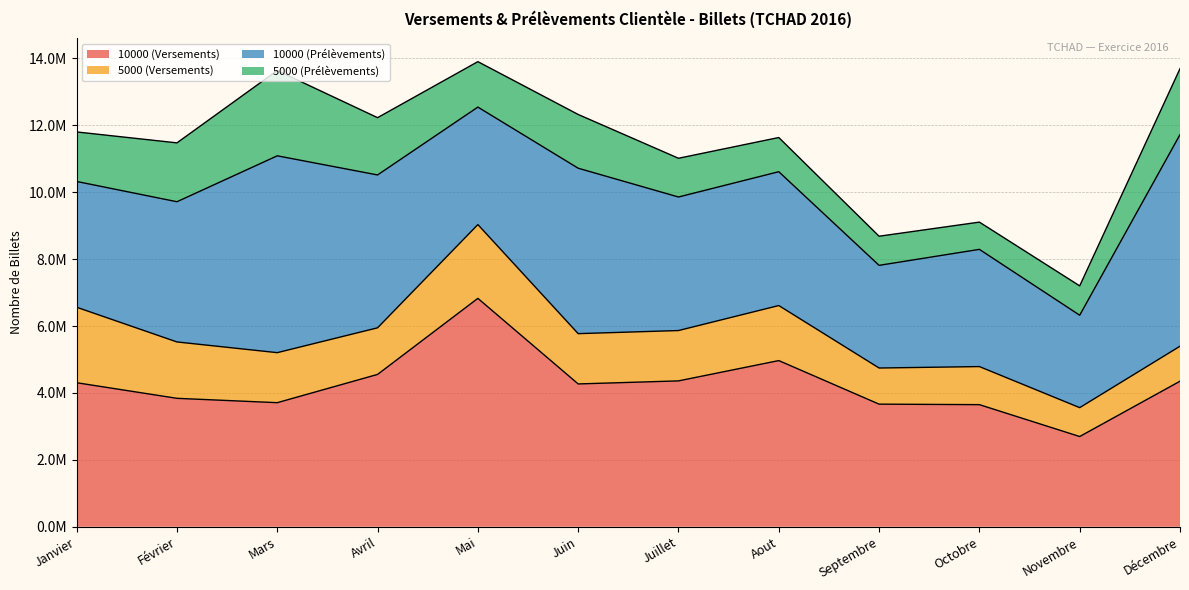

At which label does 5000 (Versements) reach its minimum?

Novembre